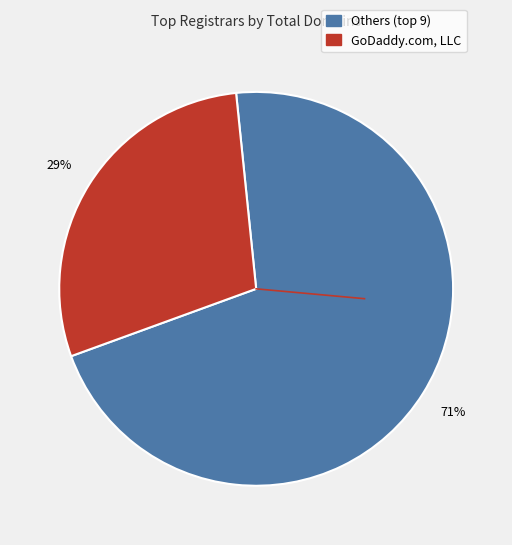

To the nearest percent, what is the difference between the largest and smallest slice percentages?

42%